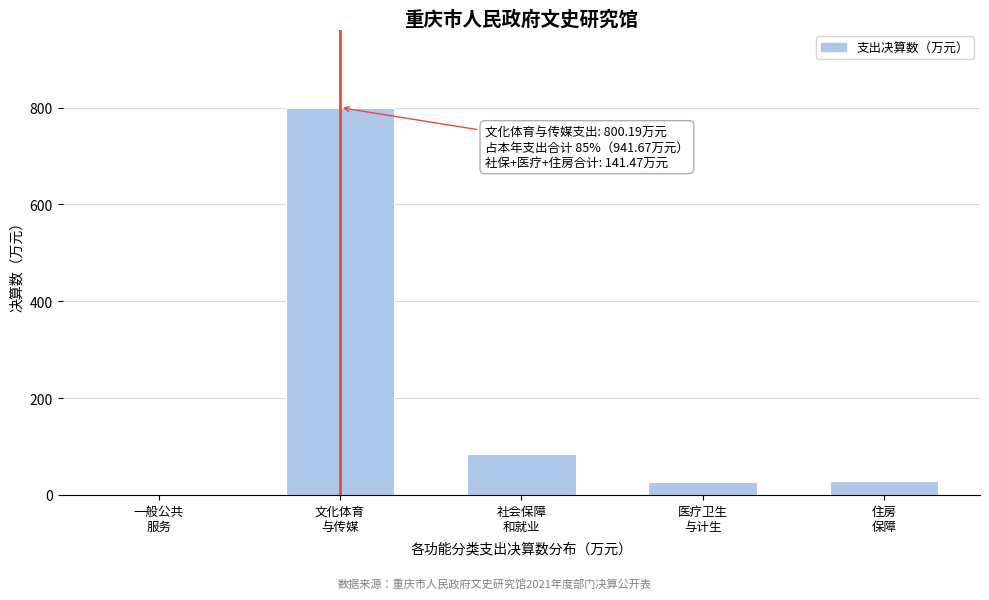

What is the greatest value displayed?

800.2